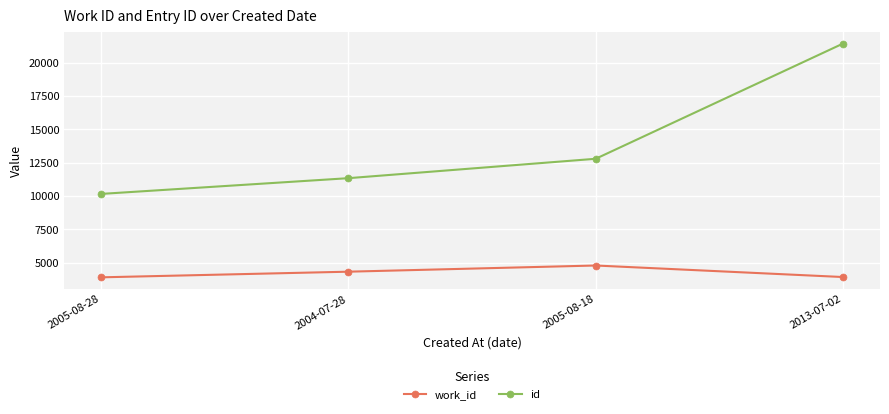

What is the label of the 3rd point from the right?

2004-07-28